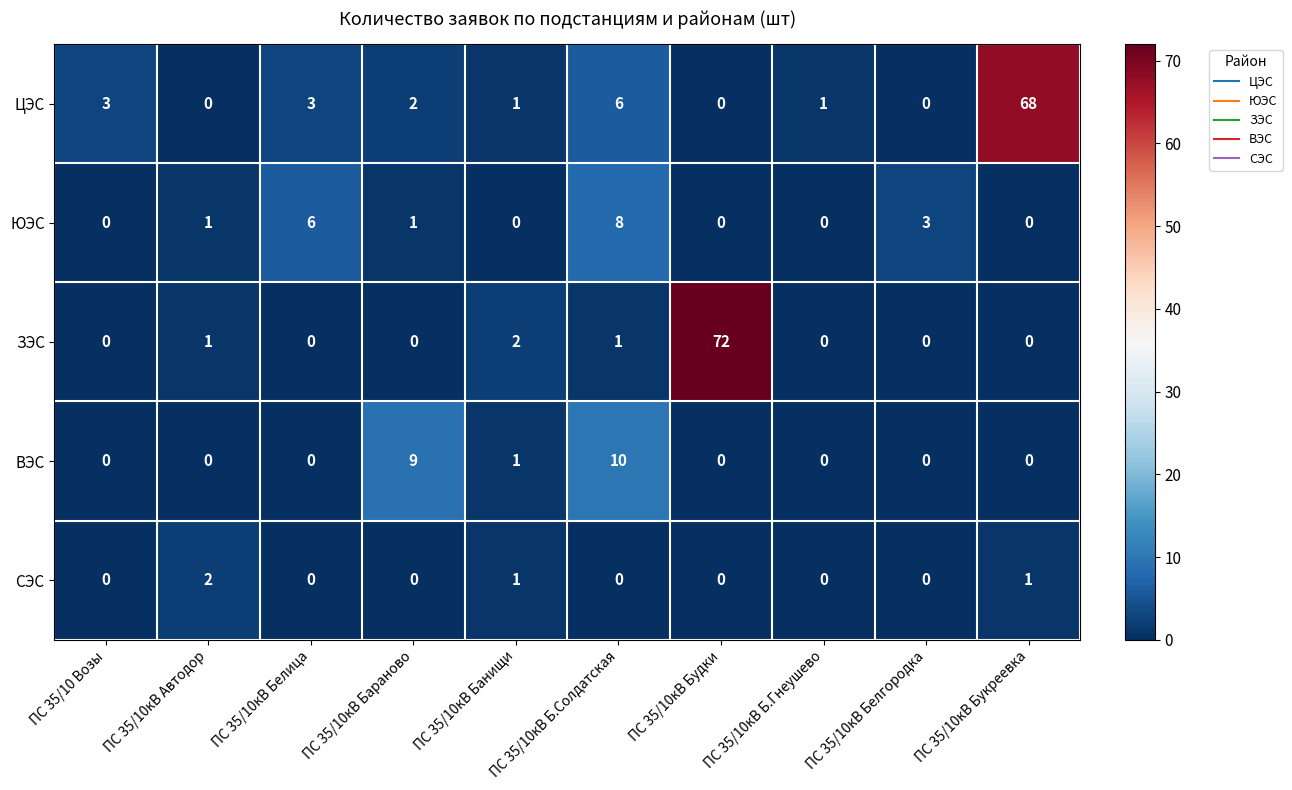

How many categories are shown in the chart?

10